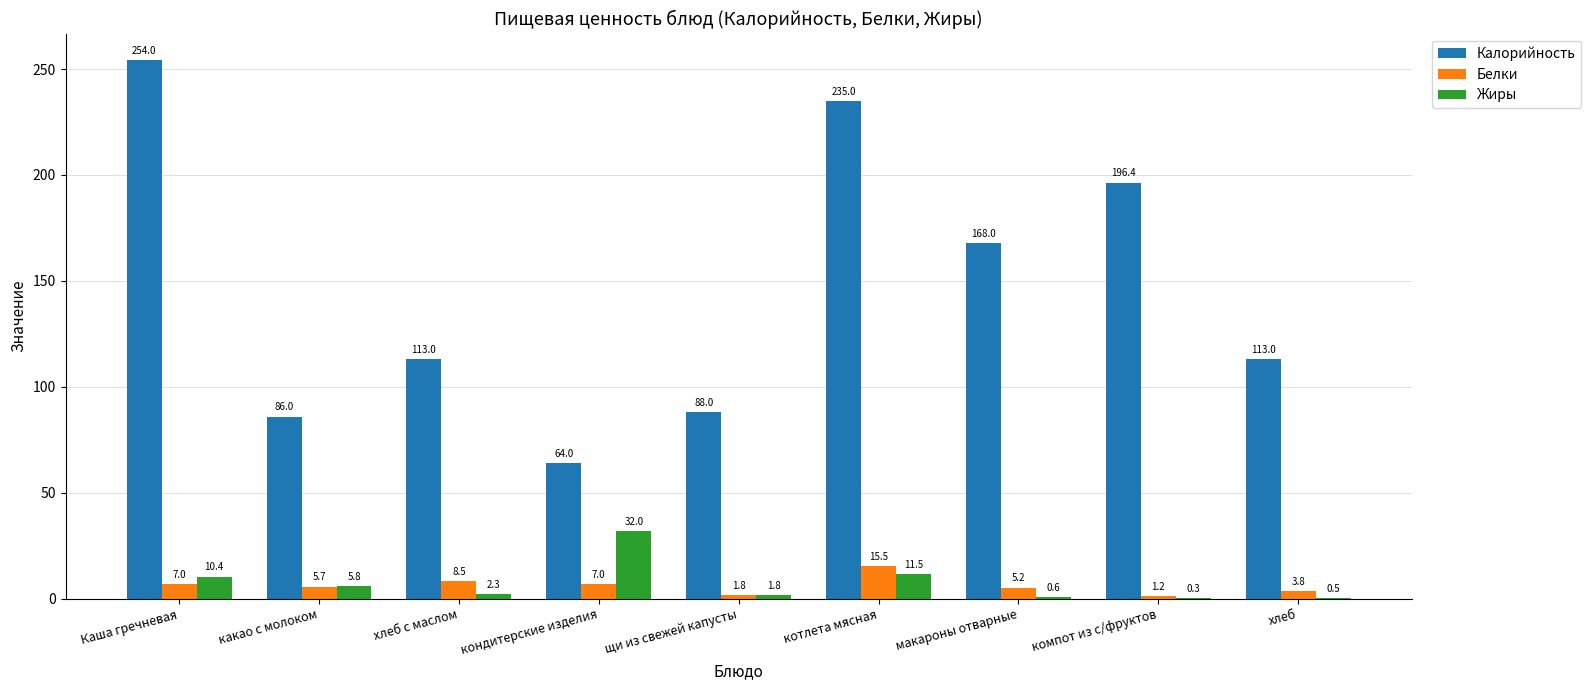

Which series has the largest total across all categories?

Калорийность